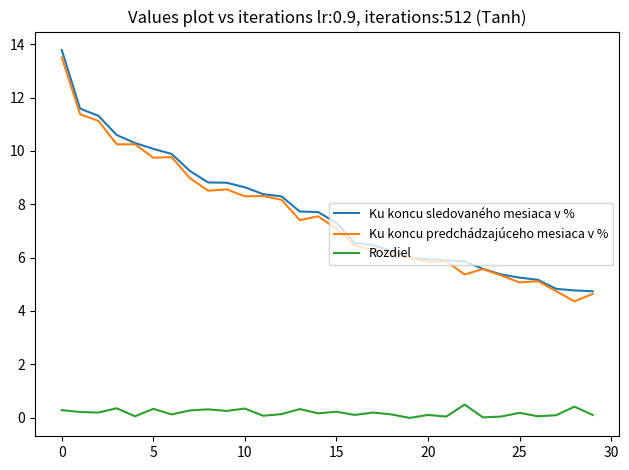

True or false: Ku koncu predchádzajúceho mesiaca v % and Rozdiel cross at least once.

False